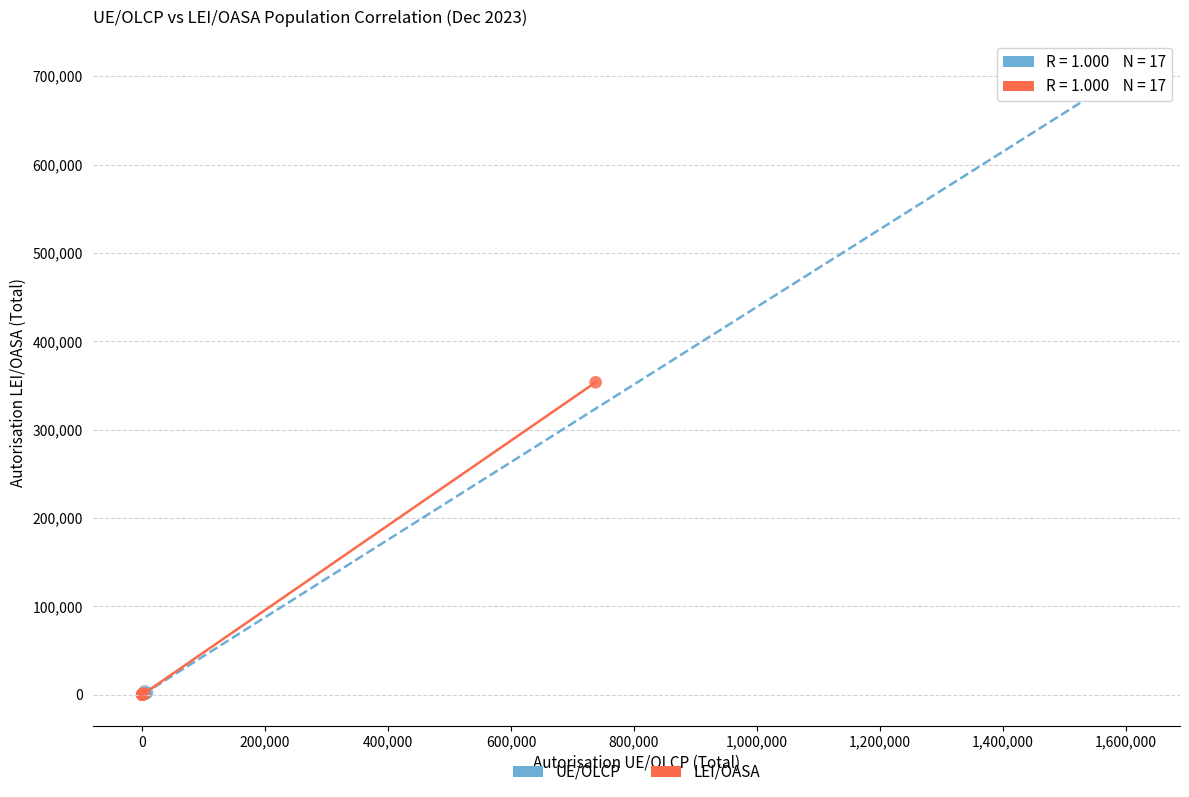

Which series reaches the maximum Y coordinate?

UE/OLCP